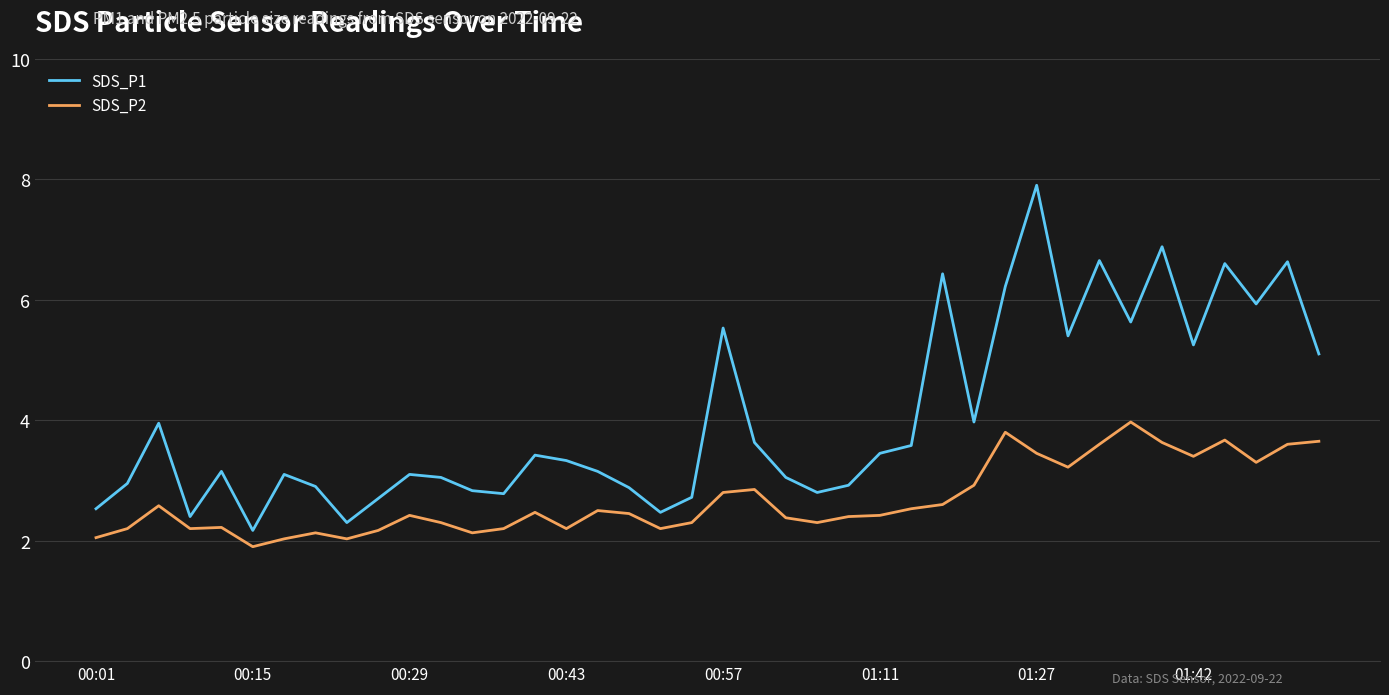

Which series has the largest range (max minus min)?

SDS_P1